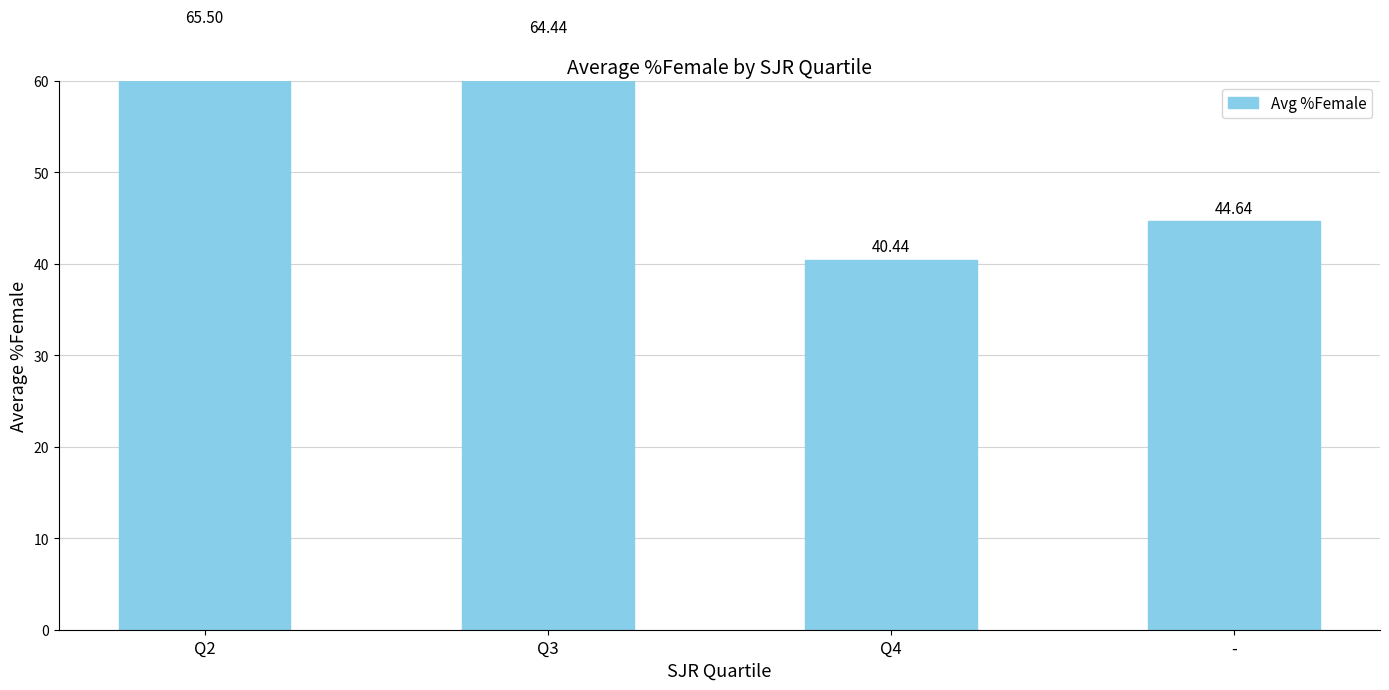

What is the approximate value at Q3?

64.4